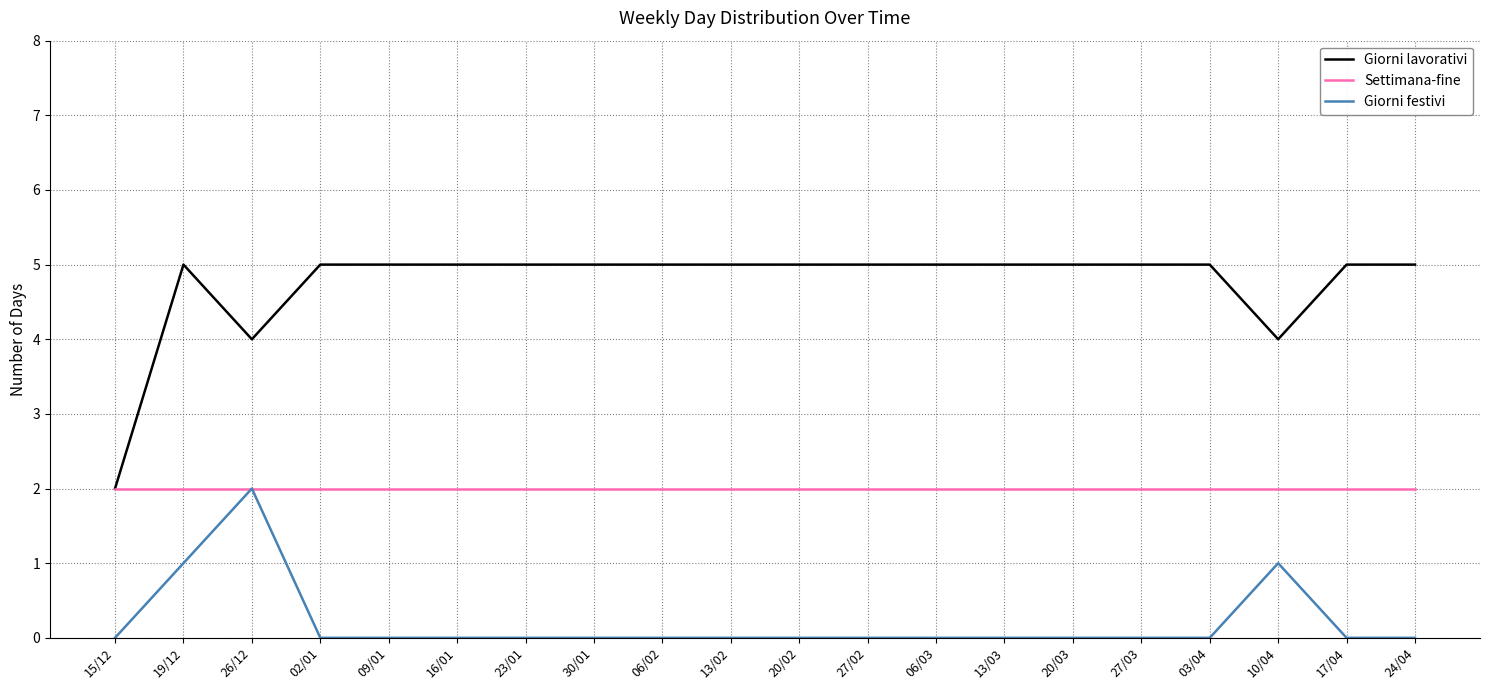

What position from the left is 03/04?

17